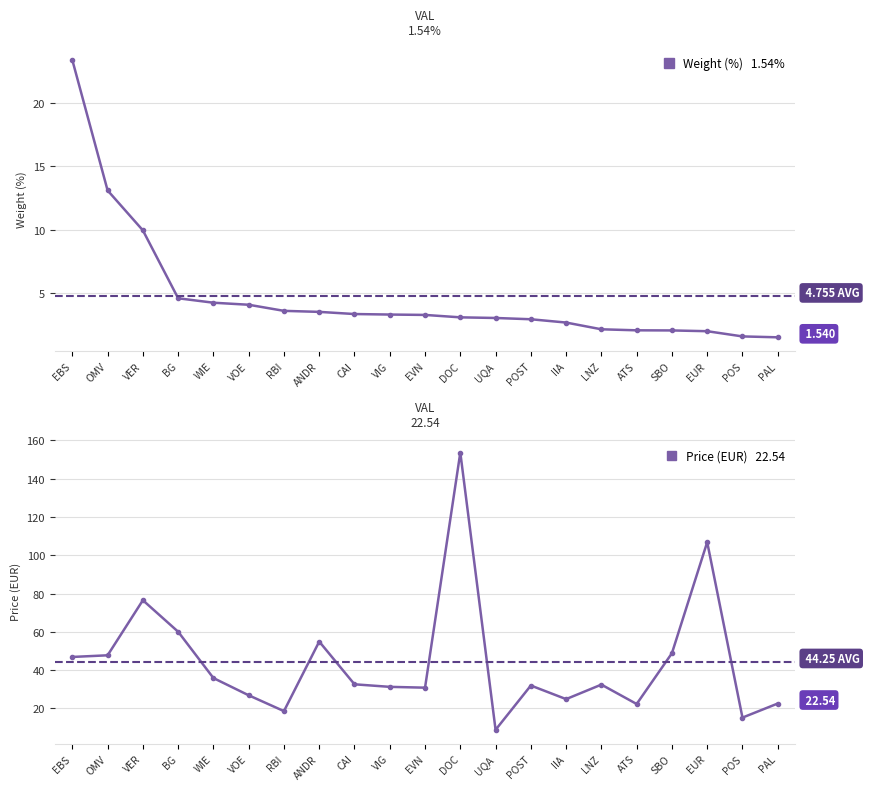

What is the highest value of the Weight (%) series?

23.3